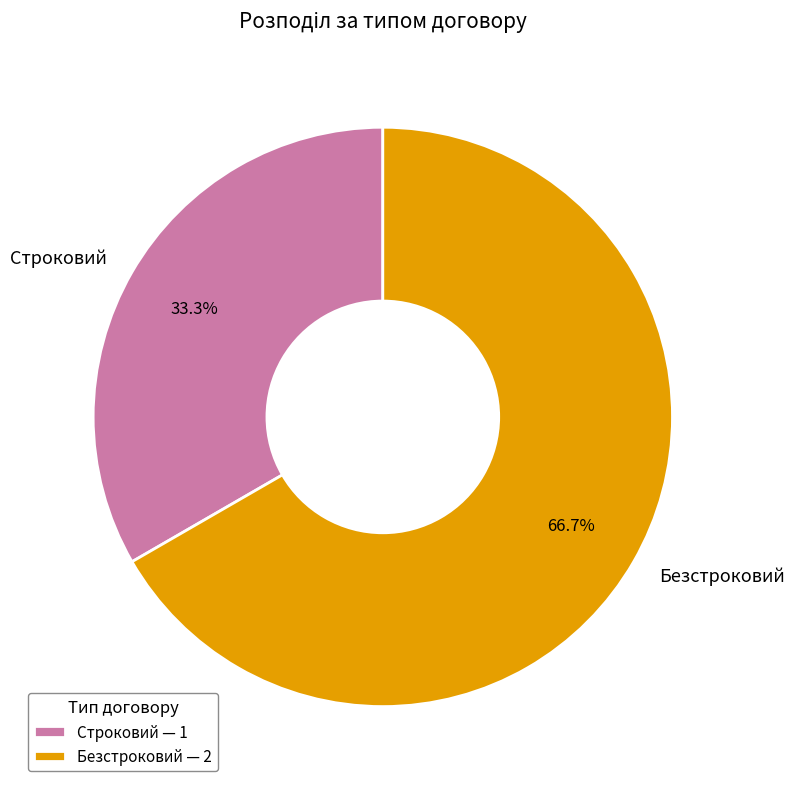

Which slice is the largest?

Безстроковий